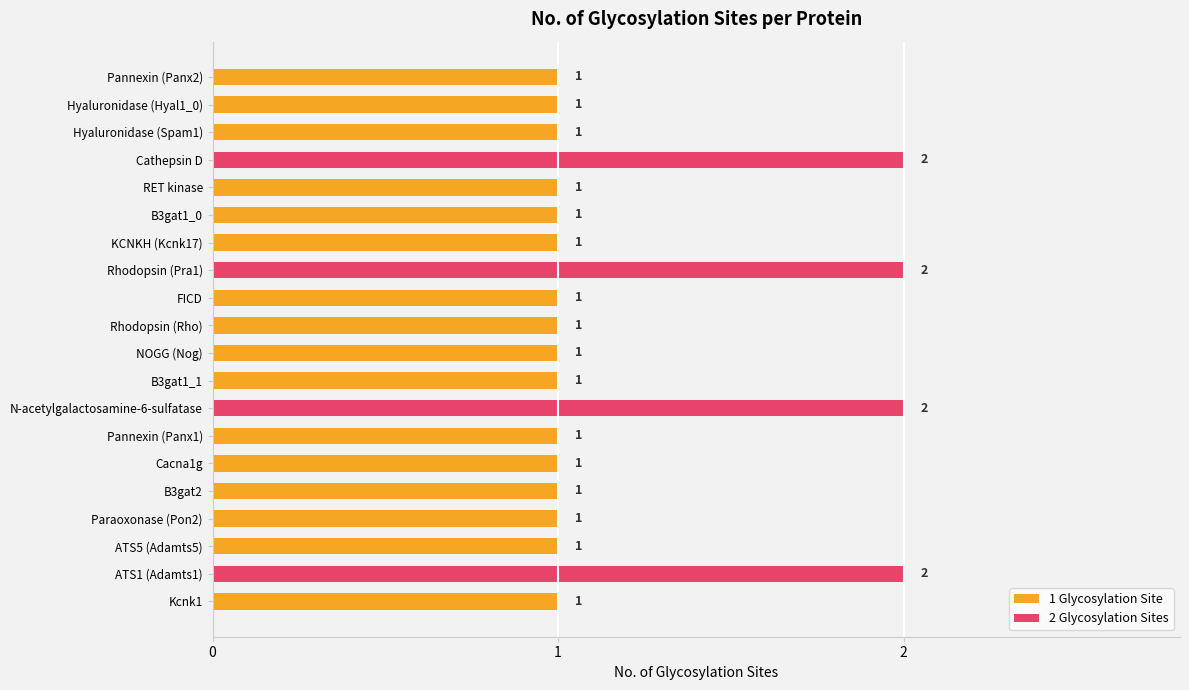

List the labels in order of value, smallest first.

Pannexin (Panx2), Hyaluronidase (Hyal1_0), Hyaluronidase (Spam1), RET kinase, B3gat1_0, KCNKH (Kcnk17), FICD, Rhodopsin (Rho), NOGG (Nog), B3gat1_1, Pannexin (Panx1), Cacna1g, B3gat2, Paraoxonase (Pon2), ATS5 (Adamts5), Kcnk1, Cathepsin D, Rhodopsin (Pra1), N-acetylgalactosamine-6-sulfatase, ATS1 (Adamts1)